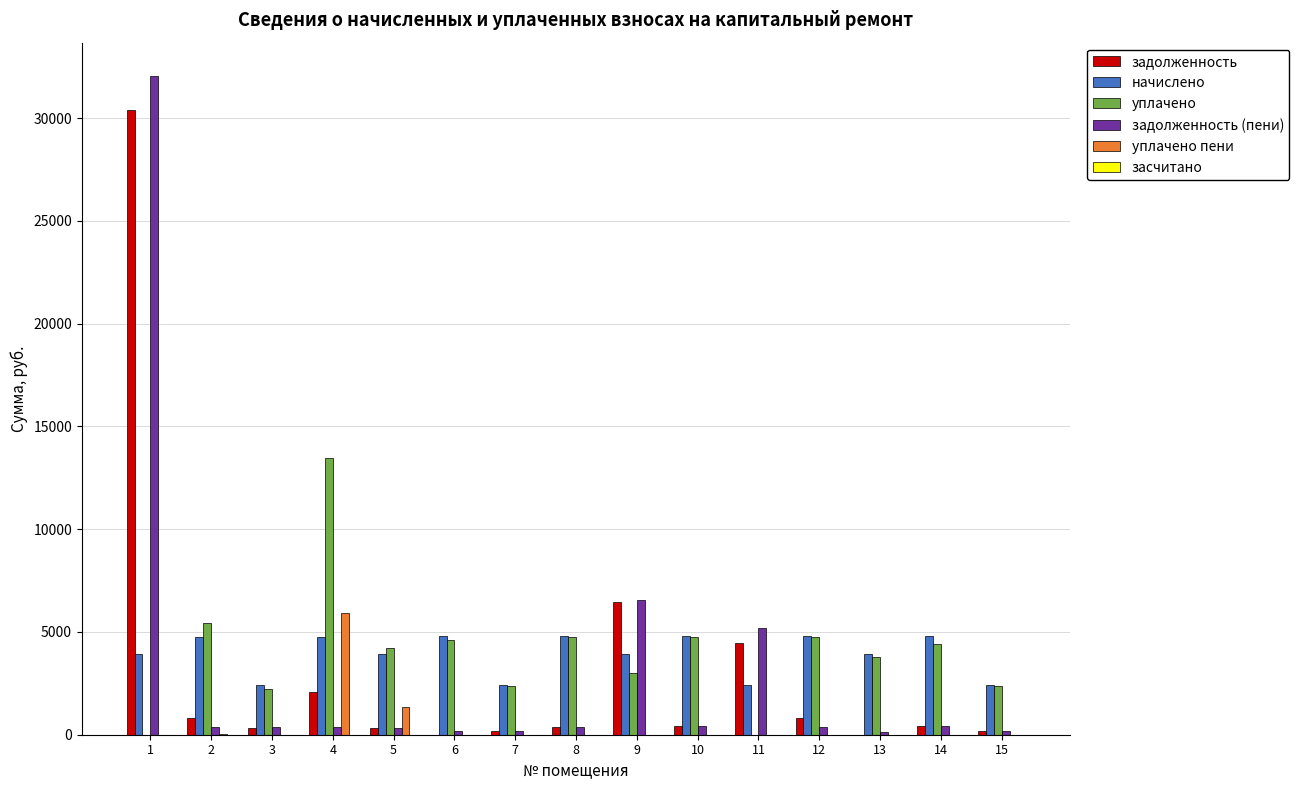

Count the number of data series in this chart.

5